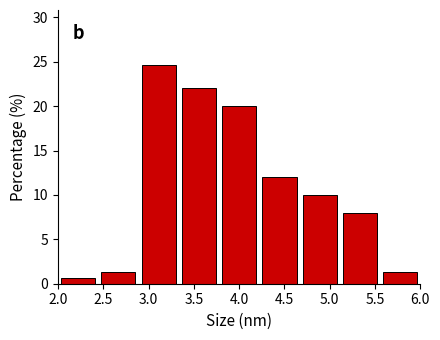

Reading left to right, transcribe this chart: for each bar, give the range it covers on the x-axis and its height. Neither the bar edges nor the heights are printed on the chart, so give them approximately, as read against the axes.

2.00 to 2.45: 0.5
2.45 to 2.90: 1.5
2.90 to 3.35: 24.5
3.35 to 3.80: 22.0
3.80 to 4.20: 20.0
4.20 to 4.65: 12.0
4.65 to 5.10: 10.0
5.10 to 5.55: 8.0
5.55 to 6.00: 1.5